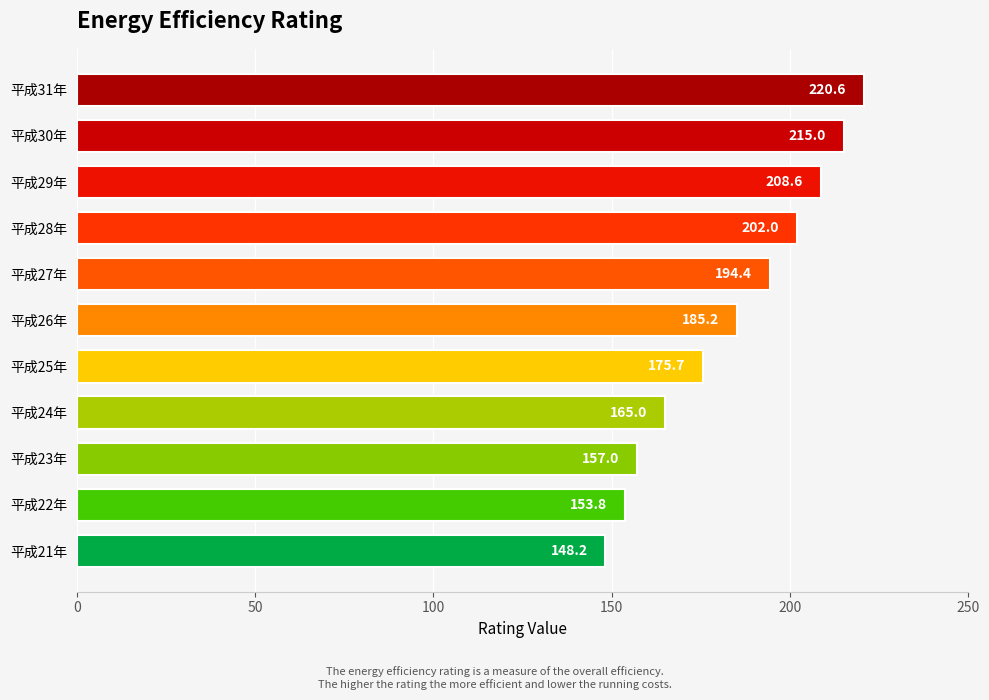

Which category has the highest value across all series?

平成31年